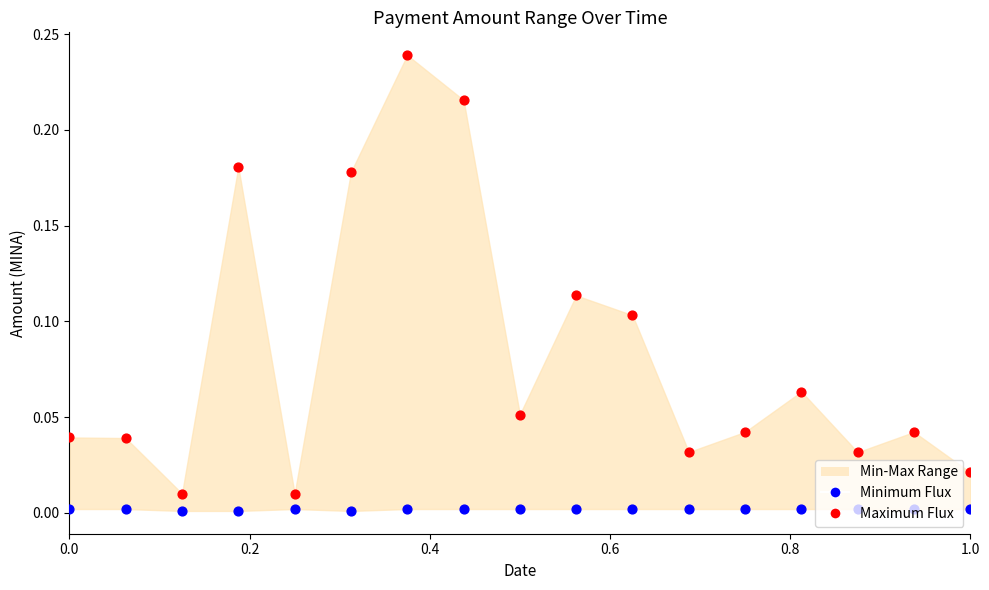

Which series has the largest total across all categories?

Maximum Flux